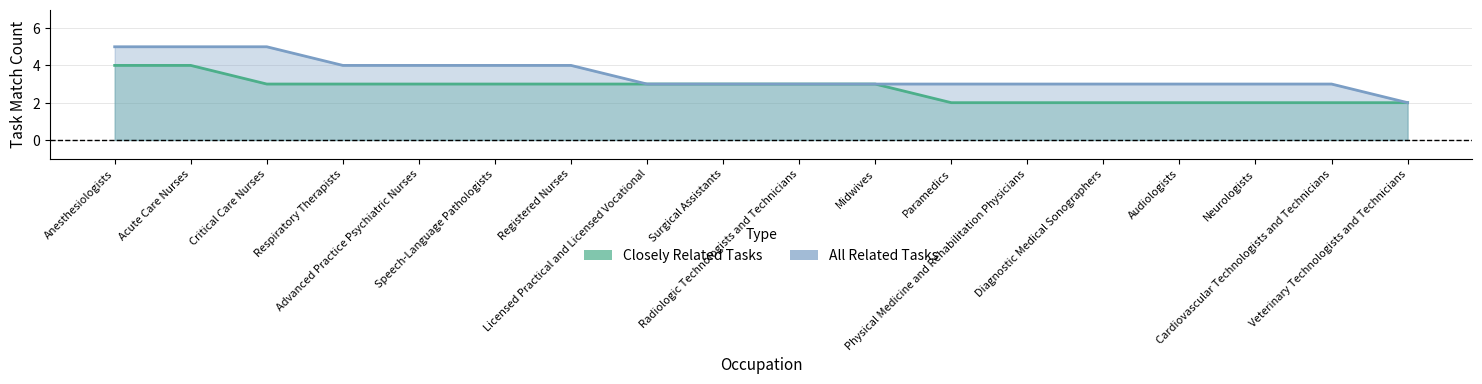

At which category is the sum across all series the highest?

Anesthesiologists